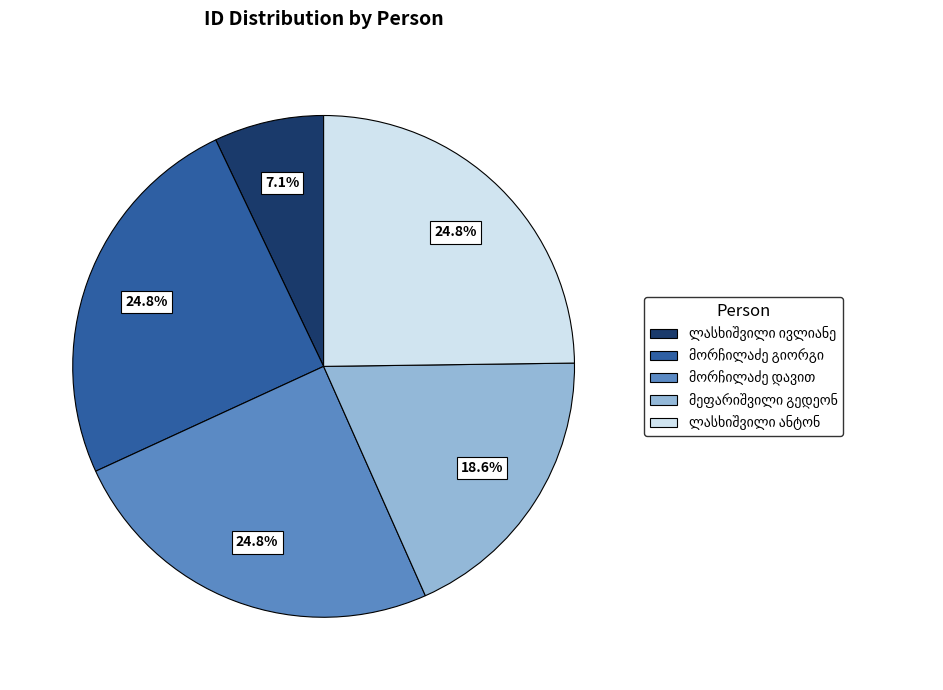

Does any single category account for the majority?

No